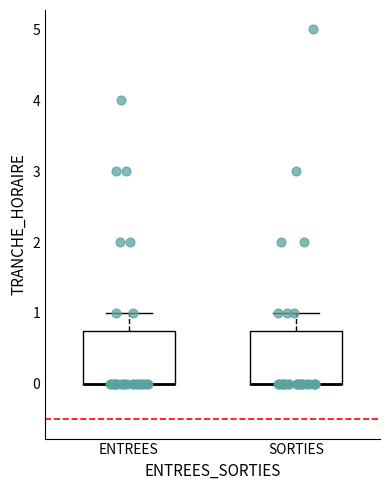

Reading left to right, read every box against the y-axis: the position of its median line, the range the box covers, and the ends of its whiskers. The values are not printed on the chart, so give them approximately, as read against the axis.

ENTREES: median 0.0 (drawn on the box's lower edge), box 0.0 to 0.8, whiskers 0.0 to 1.0
SORTIES: median 0.0 (drawn on the box's lower edge), box 0.0 to 0.8, whiskers 0.0 to 1.0